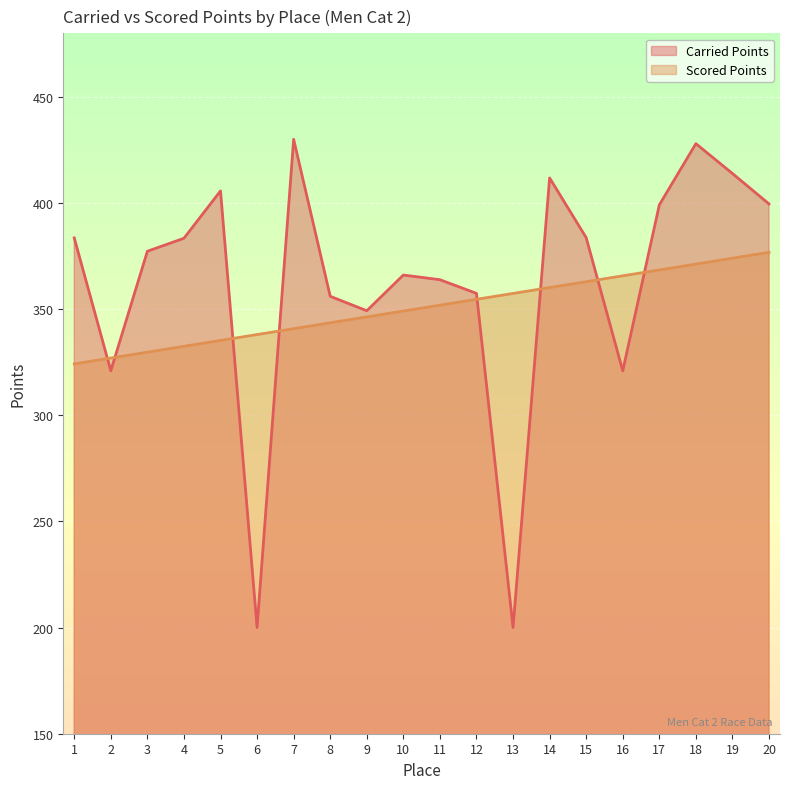

True or false: Carried Points and Scored Points intersect in this chart.

True